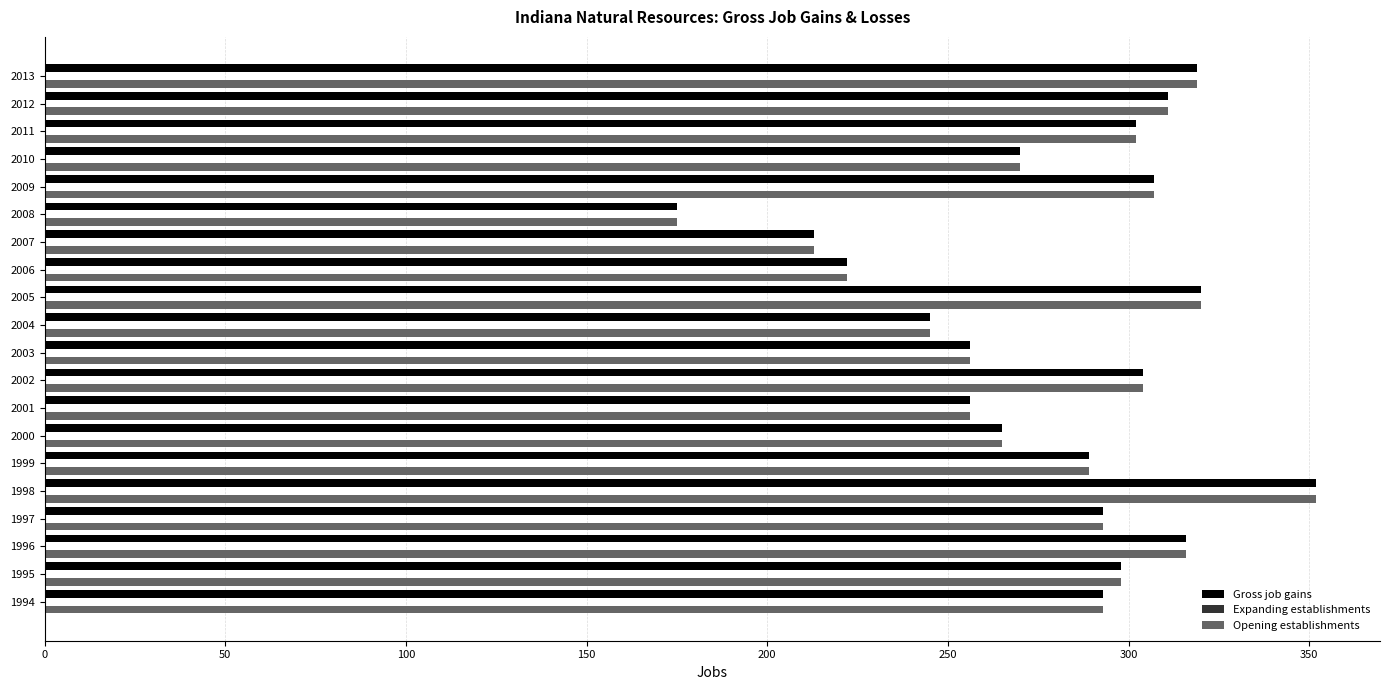

At which category is the sum across all series the highest?

1998